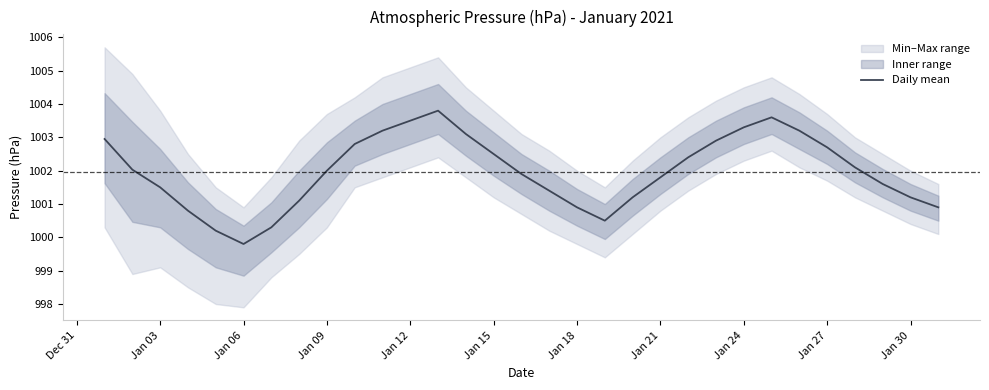

What is the sum of all values?

31061.2